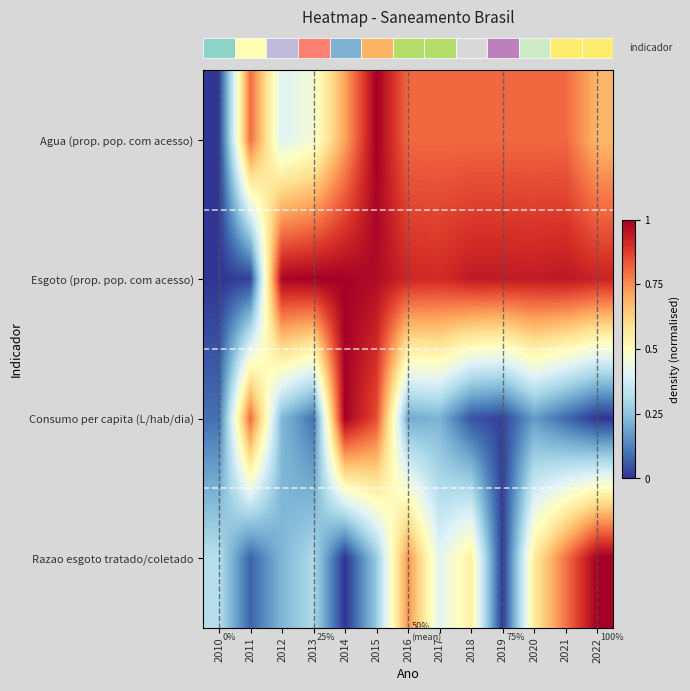

Between 2022 and 2011, which is larger?

2011